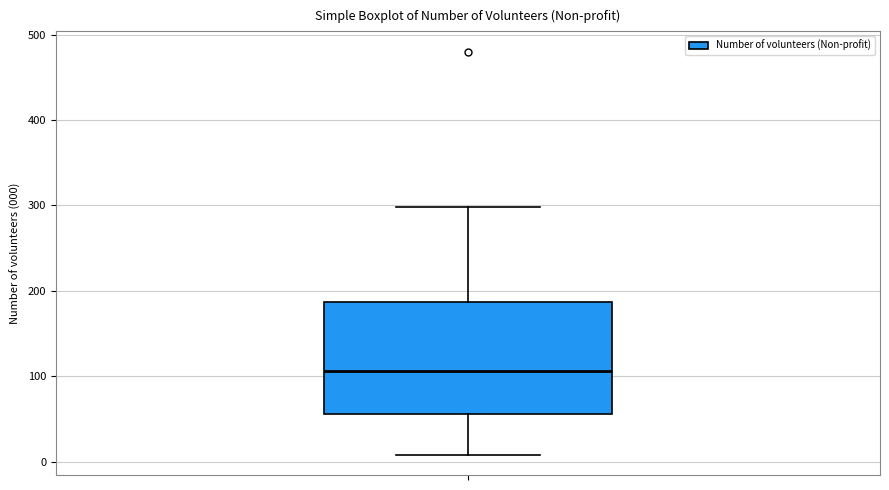

Where does the lower whisker of the box end on the y-axis? The values are not printed on the chart, so give them approximately, as read against the axis.

10